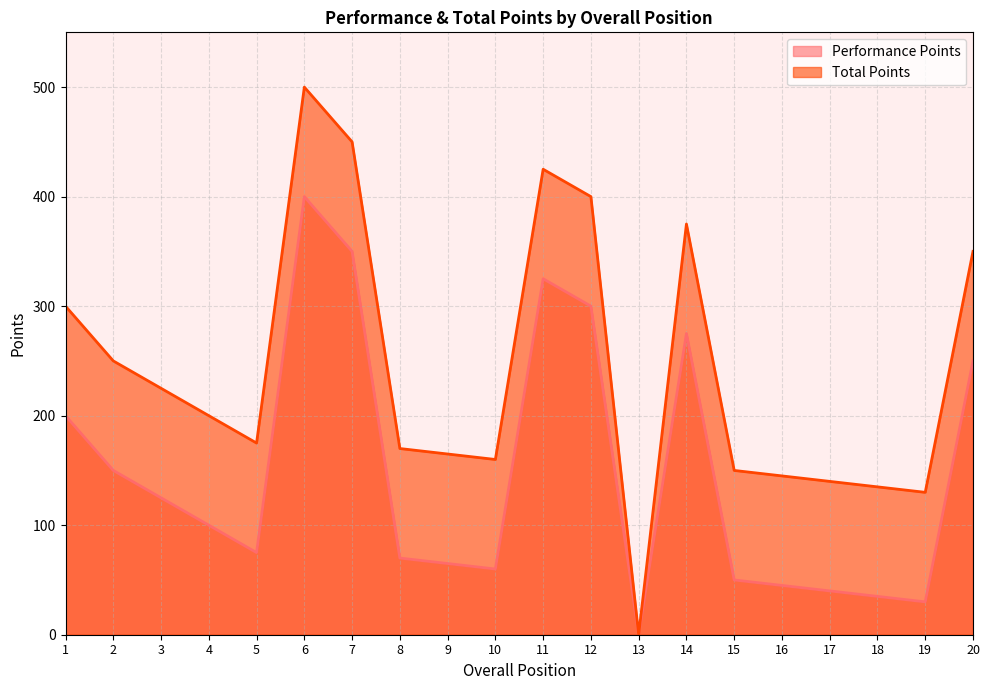

The value of Total Points at 7 is 450. True or false?

True